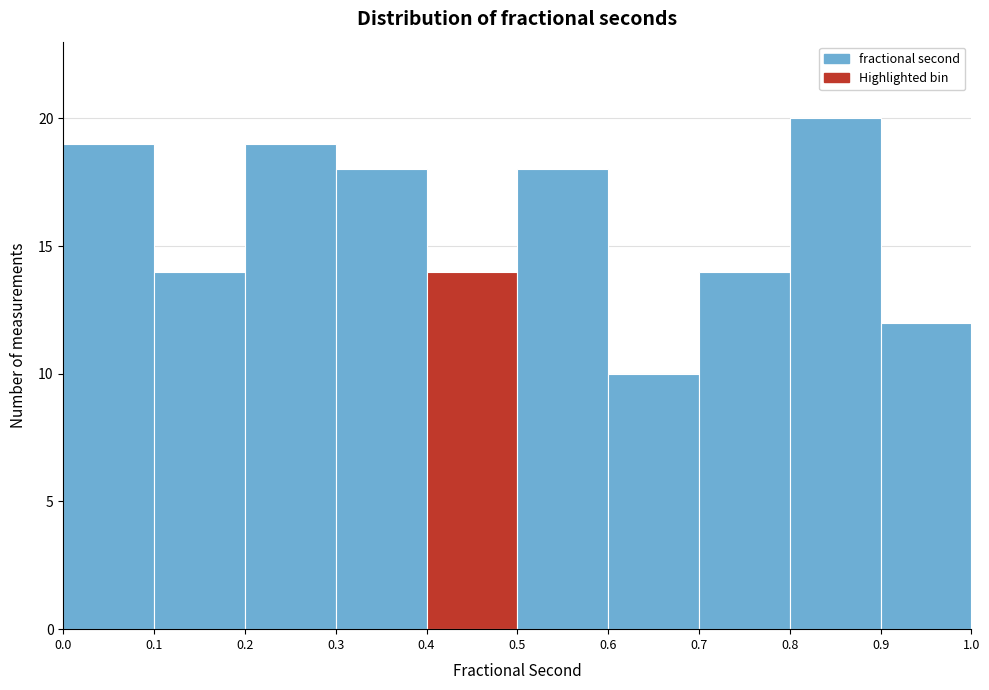

What is the height of the bar covering 0.4 to 0.5 on the x-axis? The values are not printed on the chart, so give them approximately, as read against the axis.

14